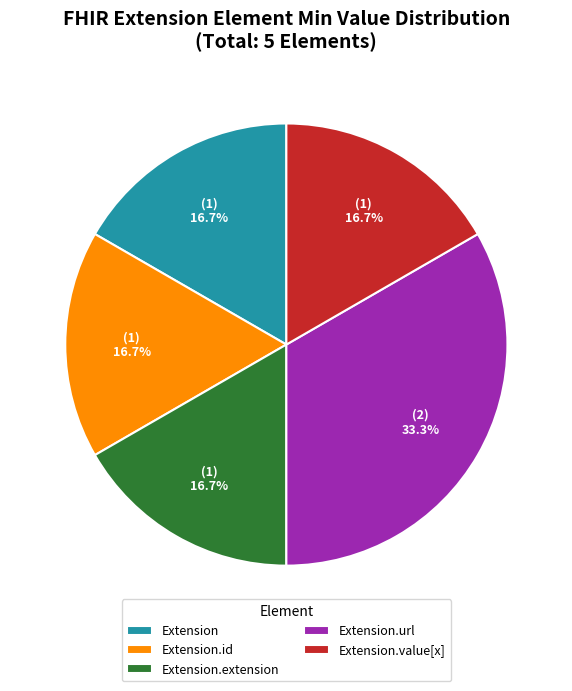

Does Extension.url account for over 50% of the chart?

No